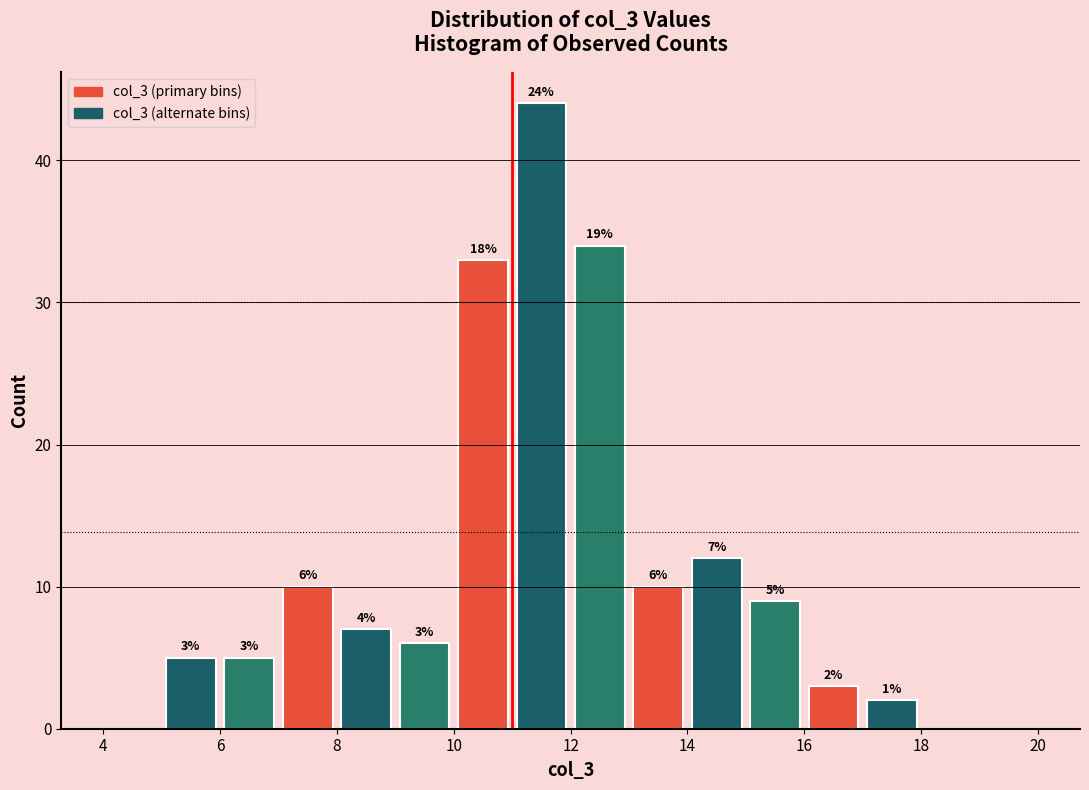

Which range on the x-axis has the tallest bar?

11 to 12